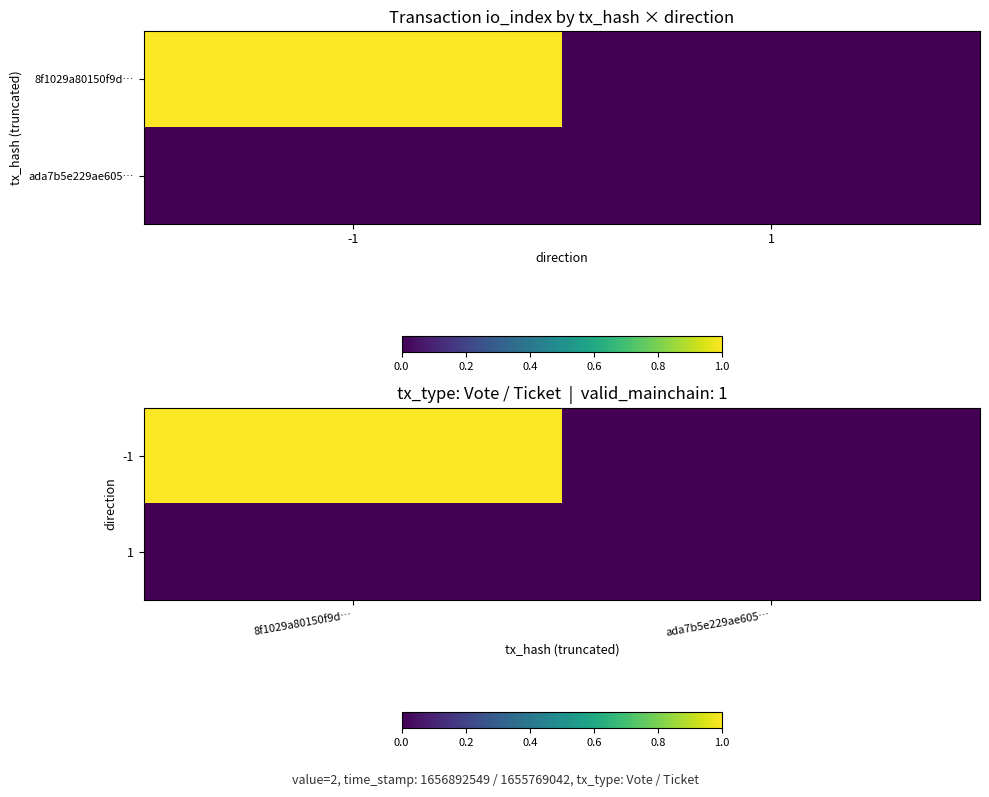

Which label corresponds to the largest value in the chart?

8f1029a80150f9d…